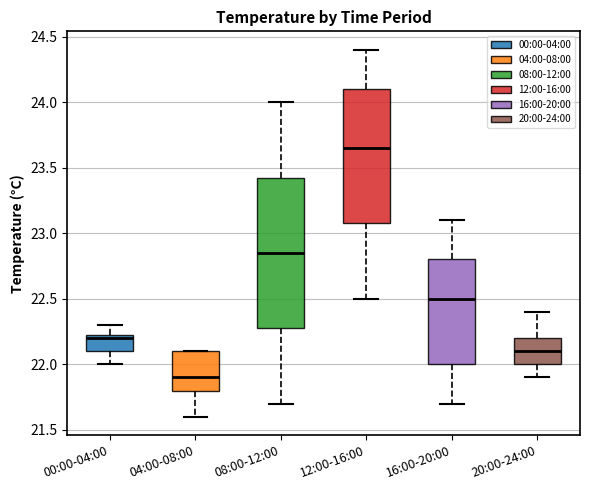

Comparing the boxes themselves (not the whiskers), which one is the tallest?

08:00-12:00